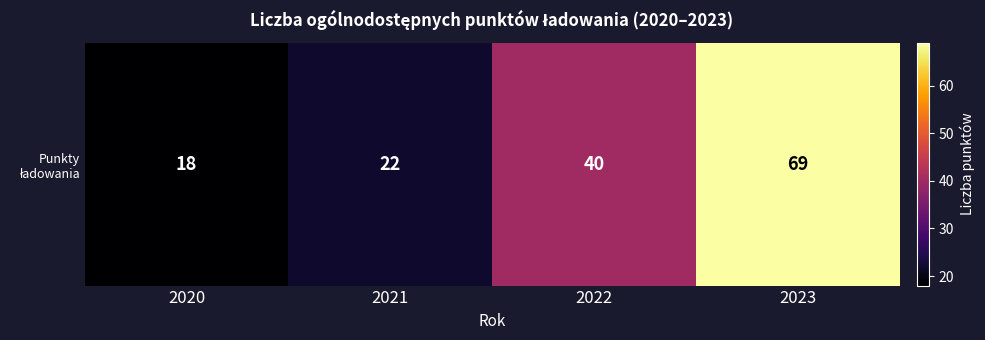

Reading left to right, list all the values displayed in this chart.

2020=18	2021=22	2022=40	2023=69